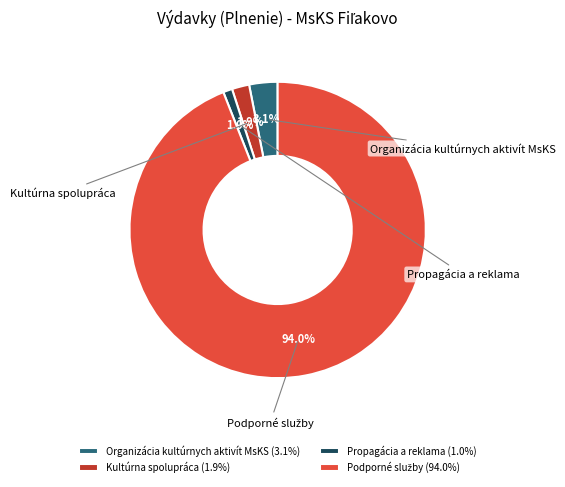

Approximately how many times larger is the value at Organizácia kultúrnych aktivít MsKS compared to Kultúrna spolupráca?

1.6